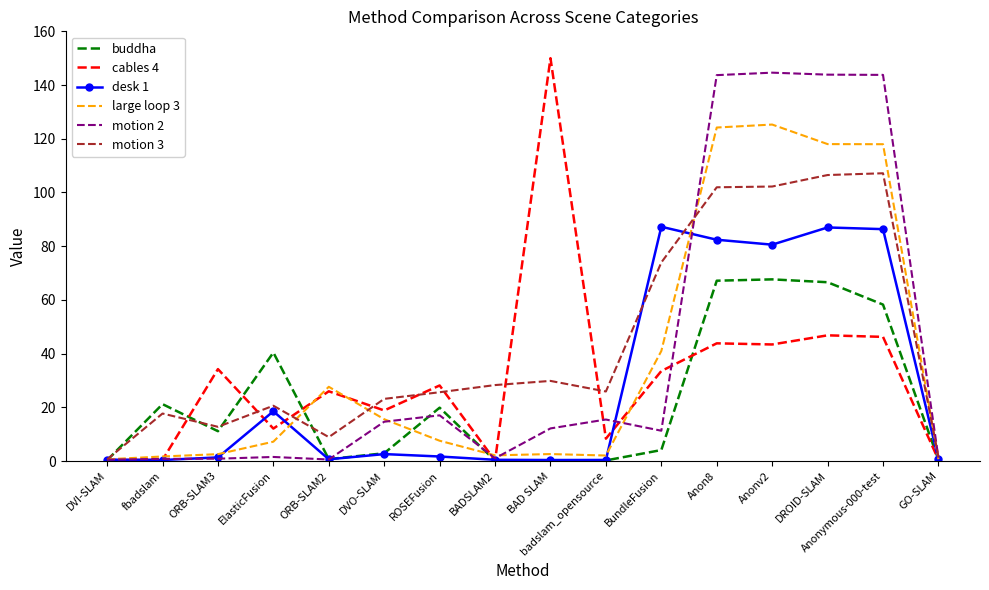

Is it true that buddha equals 39.8 at Anonymous-000-test?

False